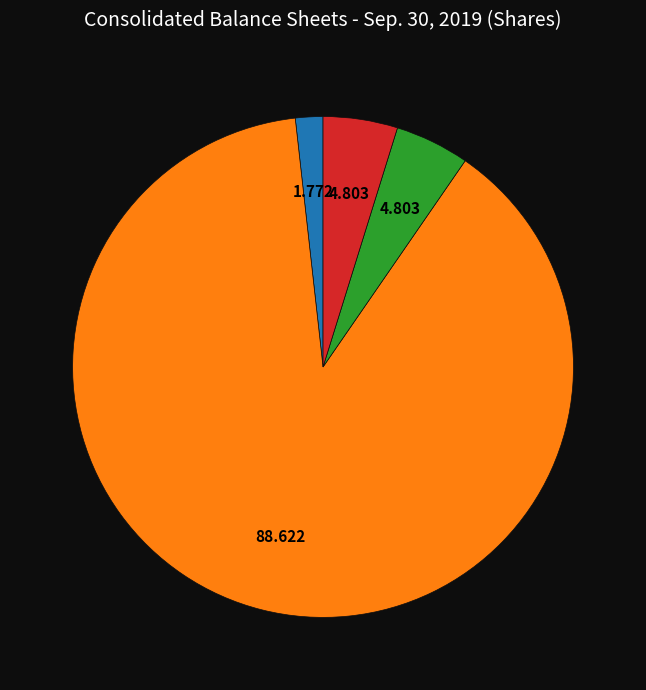

The Common stock, shares issued slice represents 12% of the pie. True or false?

False